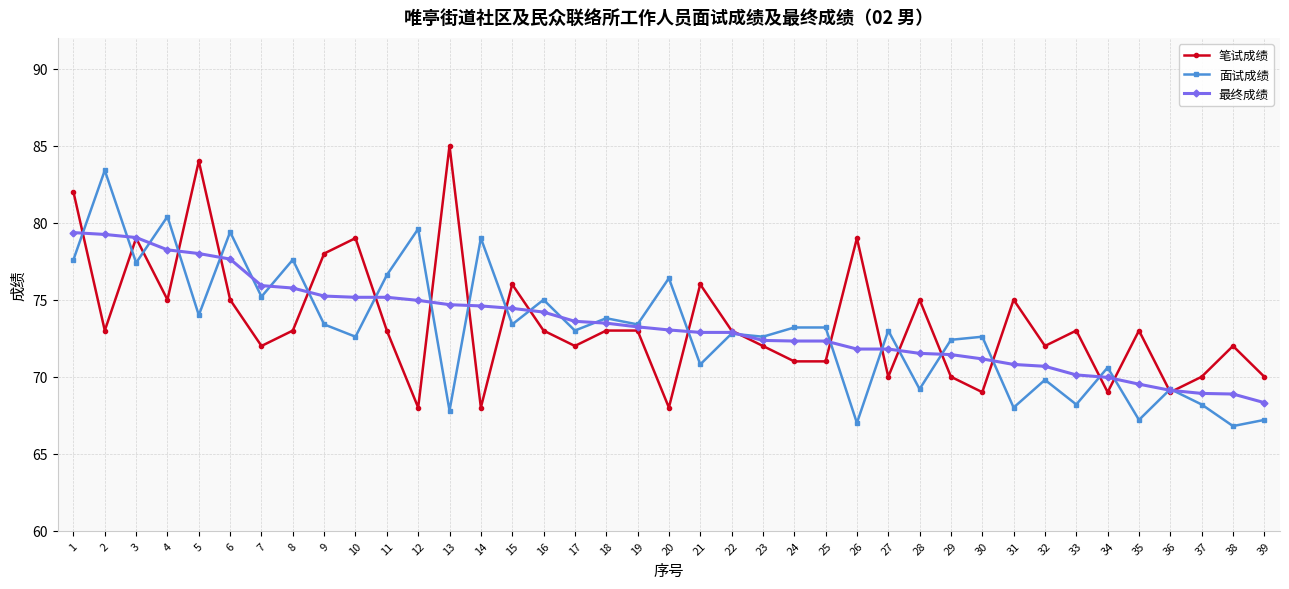

At which category does 面试成绩 reach its first local peak?

2